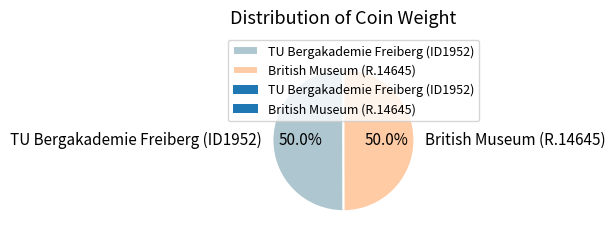

How many slices are in this pie chart?

2